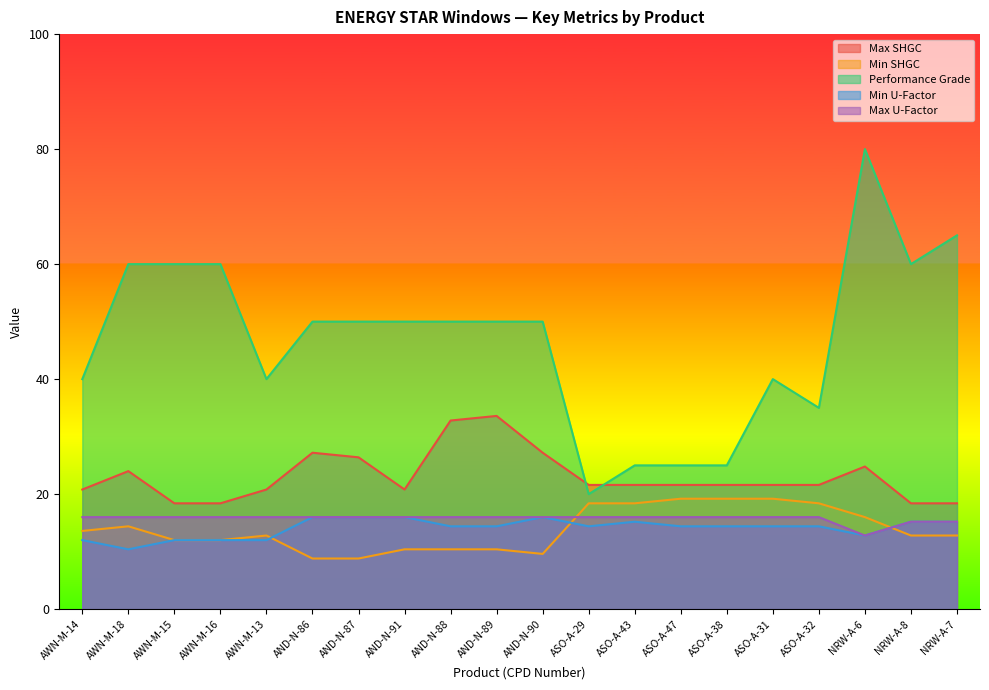

Reading left to right, list all the values displayed in this chart.

Max SHGC: 20.8	24.0	18.4	18.4	20.8	27.2	26.4	20.8	32.8	33.6	27.2	21.6	21.6	21.6	21.6	21.6	21.6	24.8	18.4	18.4
Min SHGC: 13.6	14.4	12.0	12.0	12.8	8.8	8.8	10.4	10.4	10.4	9.6	18.4	18.4	19.2	19.2	19.2	18.4	16.0	12.8	12.8
Performance Grade: 40.0	60.0	60.0	60.0	40.0	50.0	50.0	50.0	50.0	50.0	50.0	20.0	25.0	25.0	25.0	40.0	35.0	80.0	60.0	65.0
Min U-Factor: 12.0	10.4	12.0	12.0	12.0	16.0	16.0	16.0	14.4	14.4	16.0	14.4	15.2	14.4	14.4	14.4	14.4	12.8	15.2	15.2
Max U-Factor: 16.0	16.0	16.0	16.0	16.0	16.0	16.0	16.0	16.0	16.0	16.0	16.0	16.0	16.0	16.0	16.0	16.0	12.8	15.2	15.2